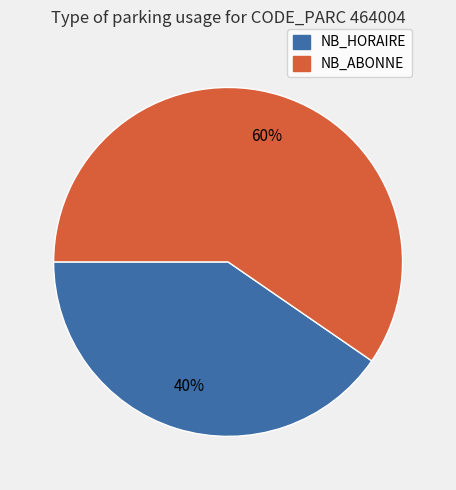

To the nearest percent, what percentage of the pie is NB_HORAIRE?

40%